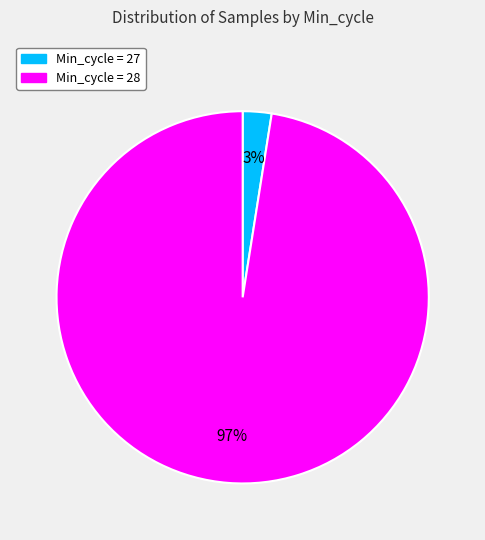

To the nearest percent, what is the average slice percentage?

50%